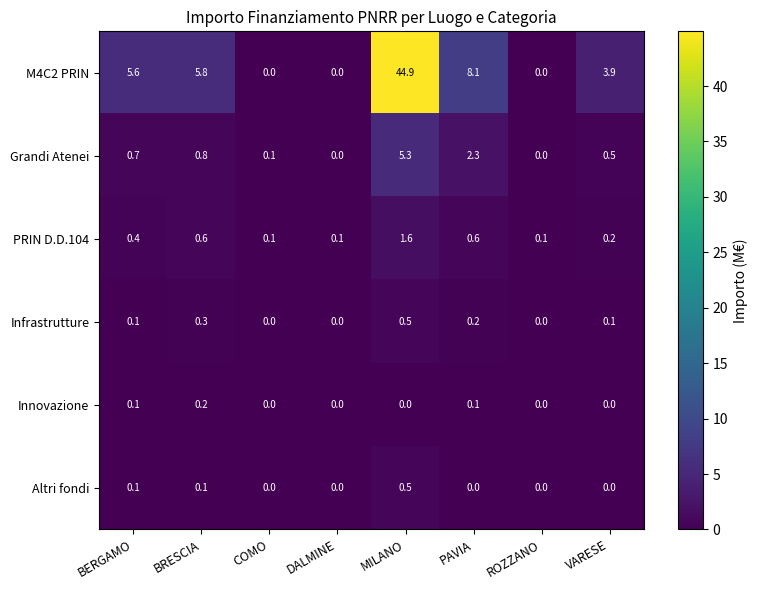

How many positive values does the Grandi Atenei series have?

6